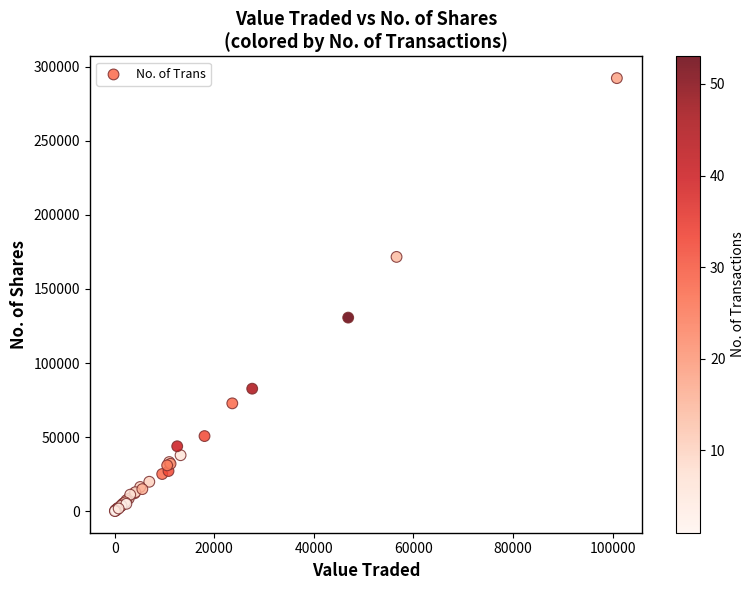

What Y value in the scatter plot is closest to 146195?

130662